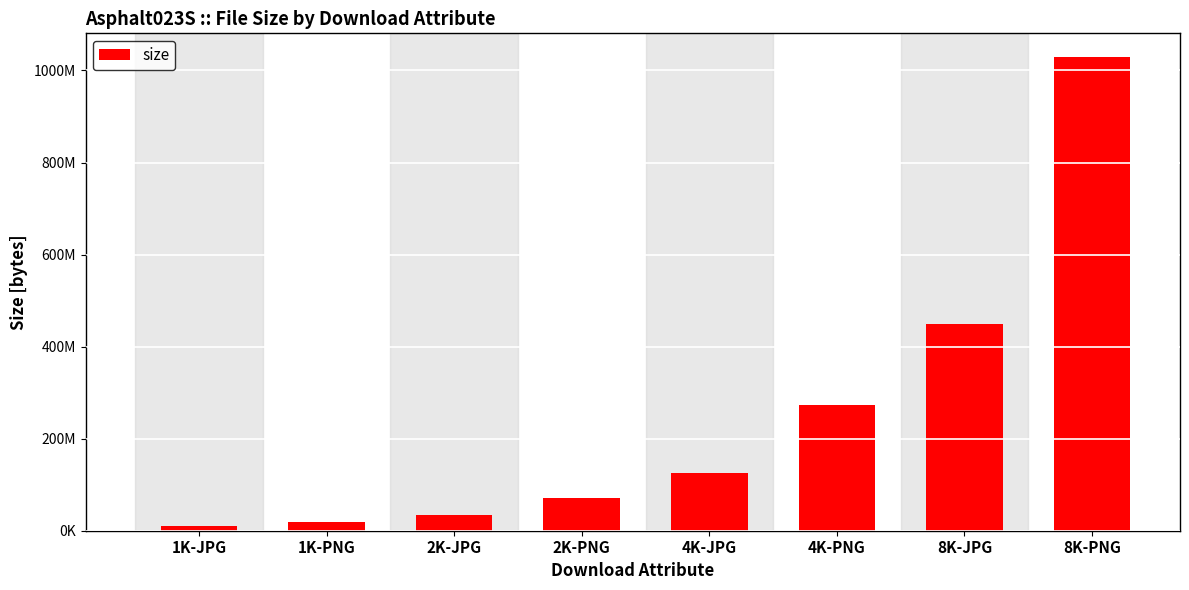

Reading left to right, extract all data points from this chart.

1K-JPG=9822557	1K-PNG=19143098	2K-JPG=34396873	2K-PNG=70921414	4K-JPG=125905829	4K-PNG=273134035	8K-JPG=448392728	8K-PNG=1029172384